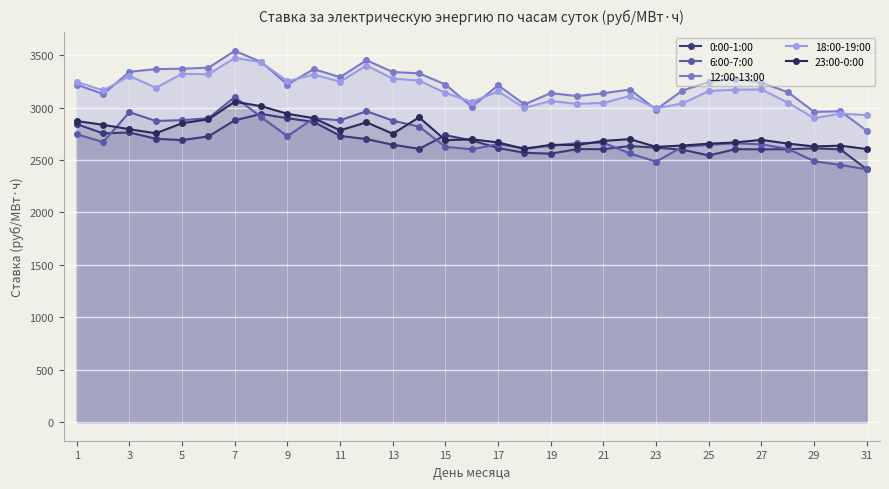

How many distinct data groups are displayed?

5